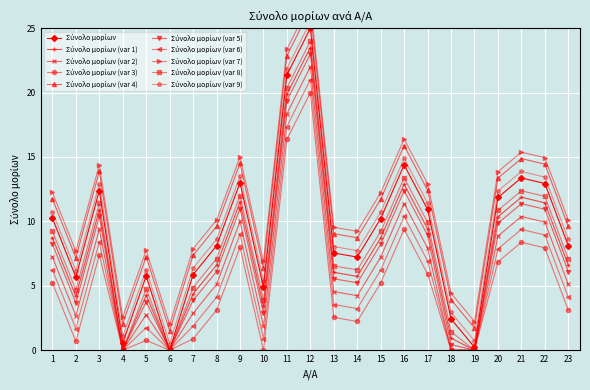

List the labels in order of value, smallest first.

6, 19, 4, 18, 10, 2, 5, 7, 14, 13, 8, 23, 15, 1, 17, 20, 3, 22, 9, 21, 16, 11, 12